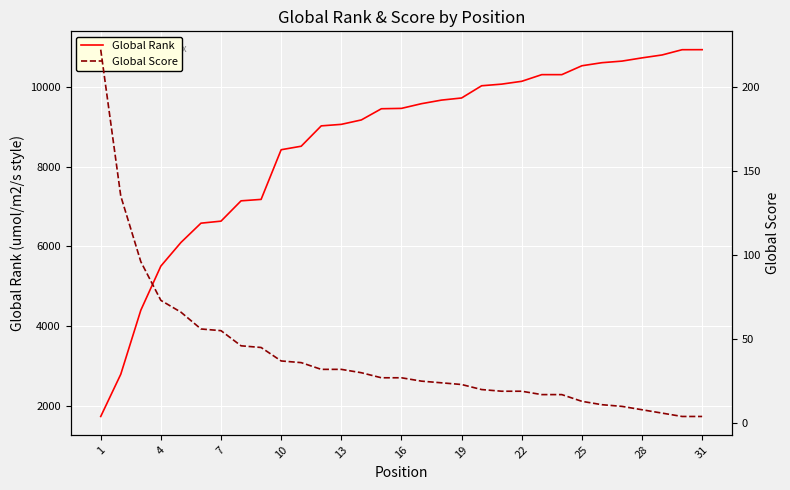

Rank the series by their maximum value, from lowest to highest.

Global Score, Global Rank